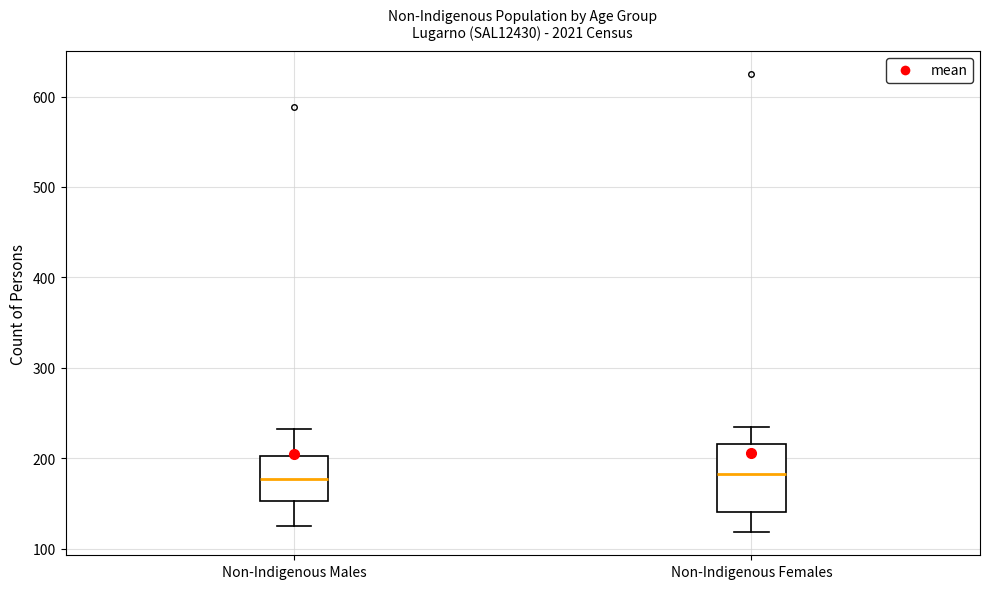

Comparing the boxes themselves (not the whiskers), which one is the tallest?

Non-Indigenous Females